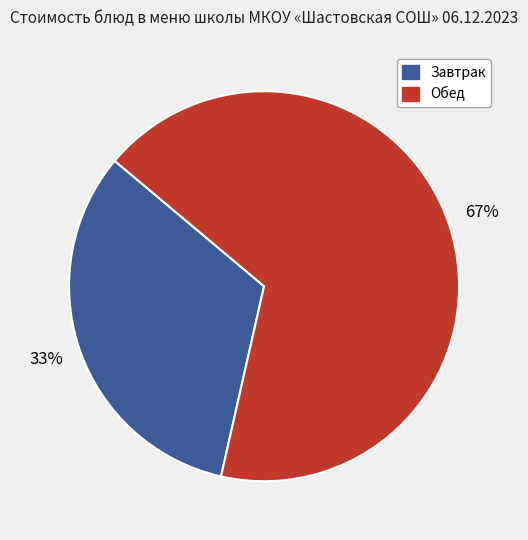

To the nearest percent, what is the average slice percentage?

50%